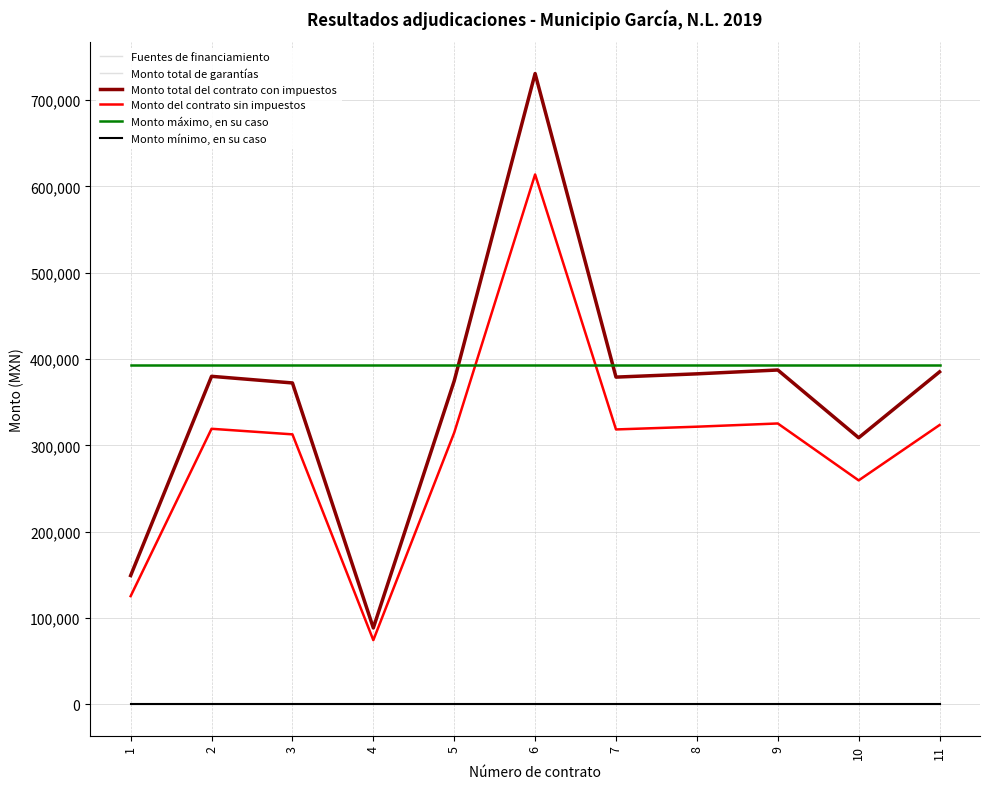

Which series has the largest range (max minus min)?

Monto total del contrato con impuestos